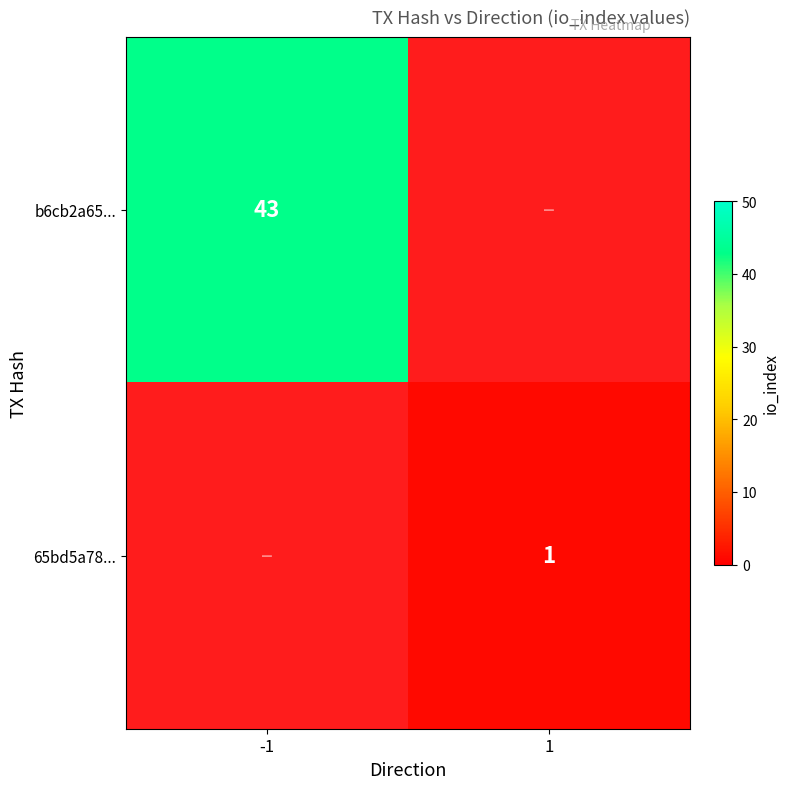

Which series has the widest spread of values?

b6cb2a6527902a1202cdb6e776dba5e58d79abb